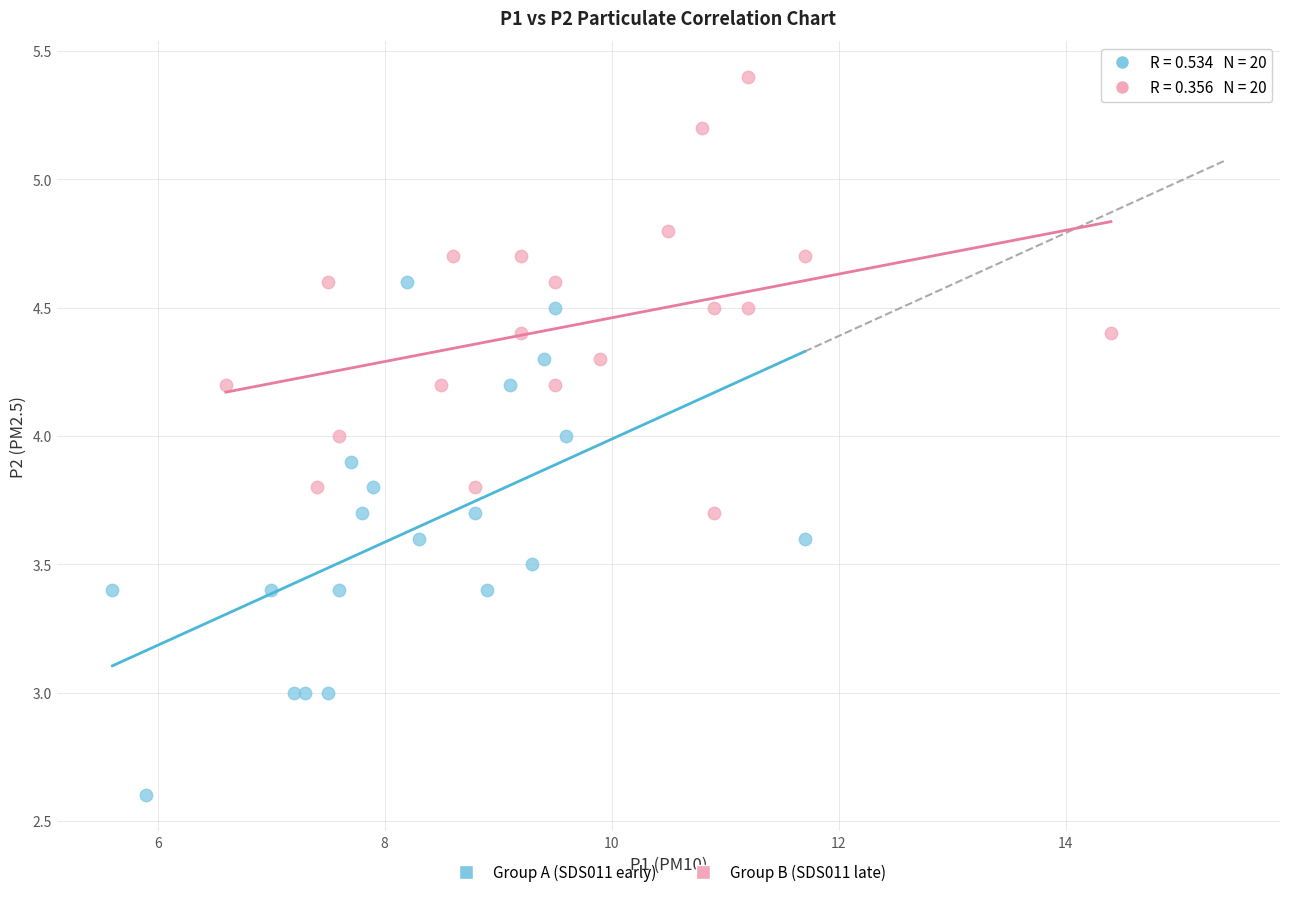

Which series contains the highest Y value?

Group B (SDS011 late)